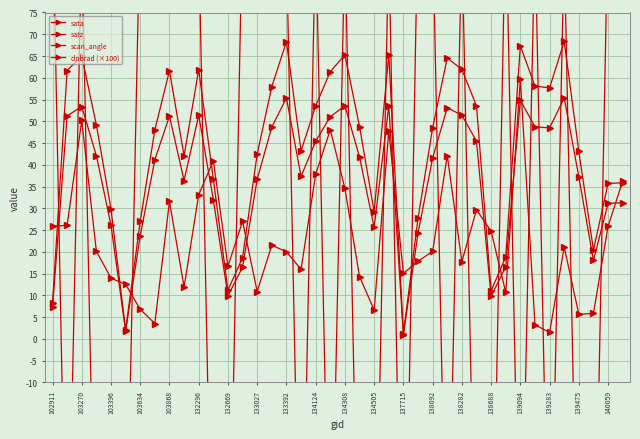

The satz series shows 105.3 at 132296. True or false?

False